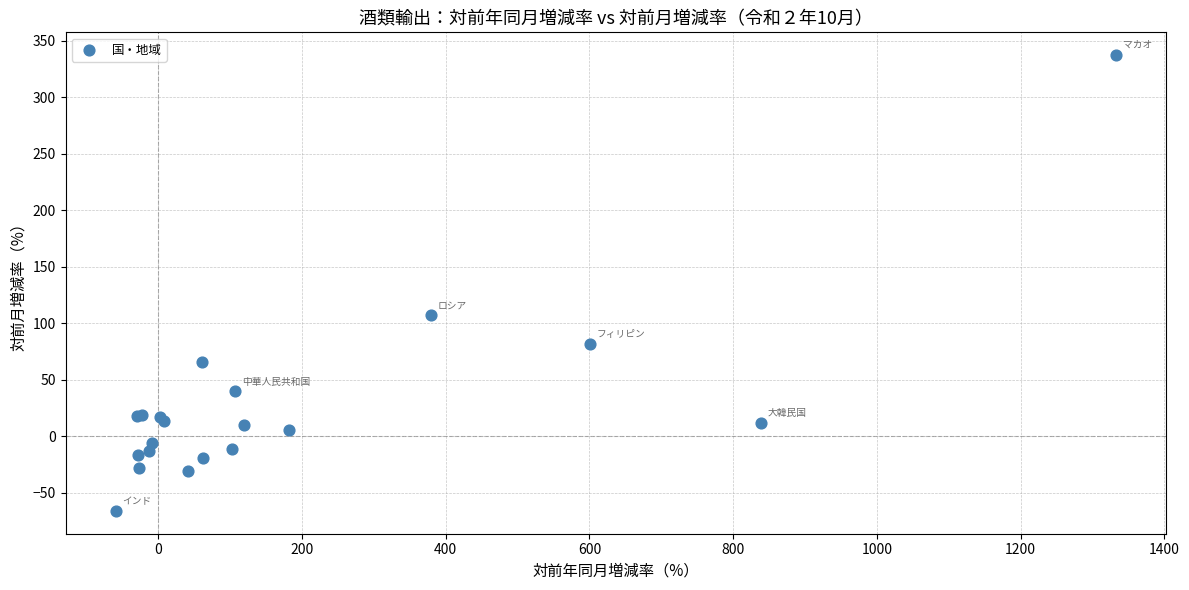

What Y value in the scatter plot is closest to 135?

107.0